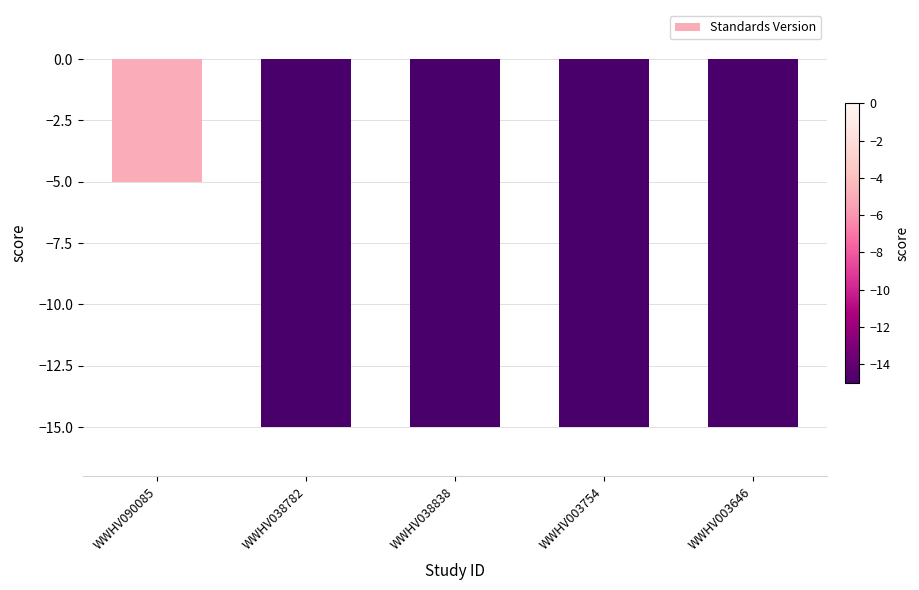

What is the sum of the values at WWHV090085 and WWHV038838?

-20